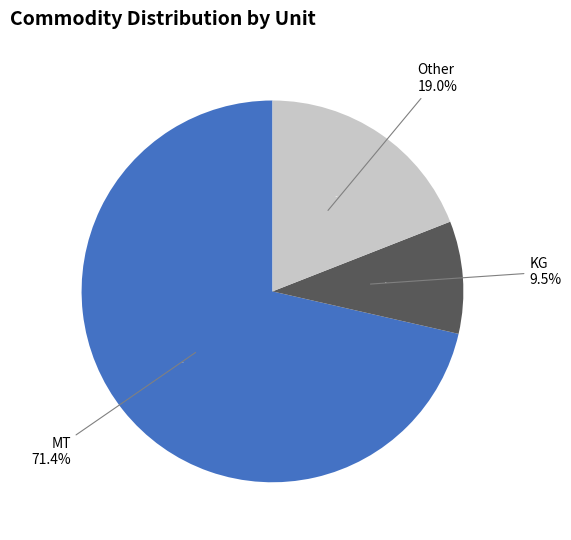

Which category accounts for the majority?

MT